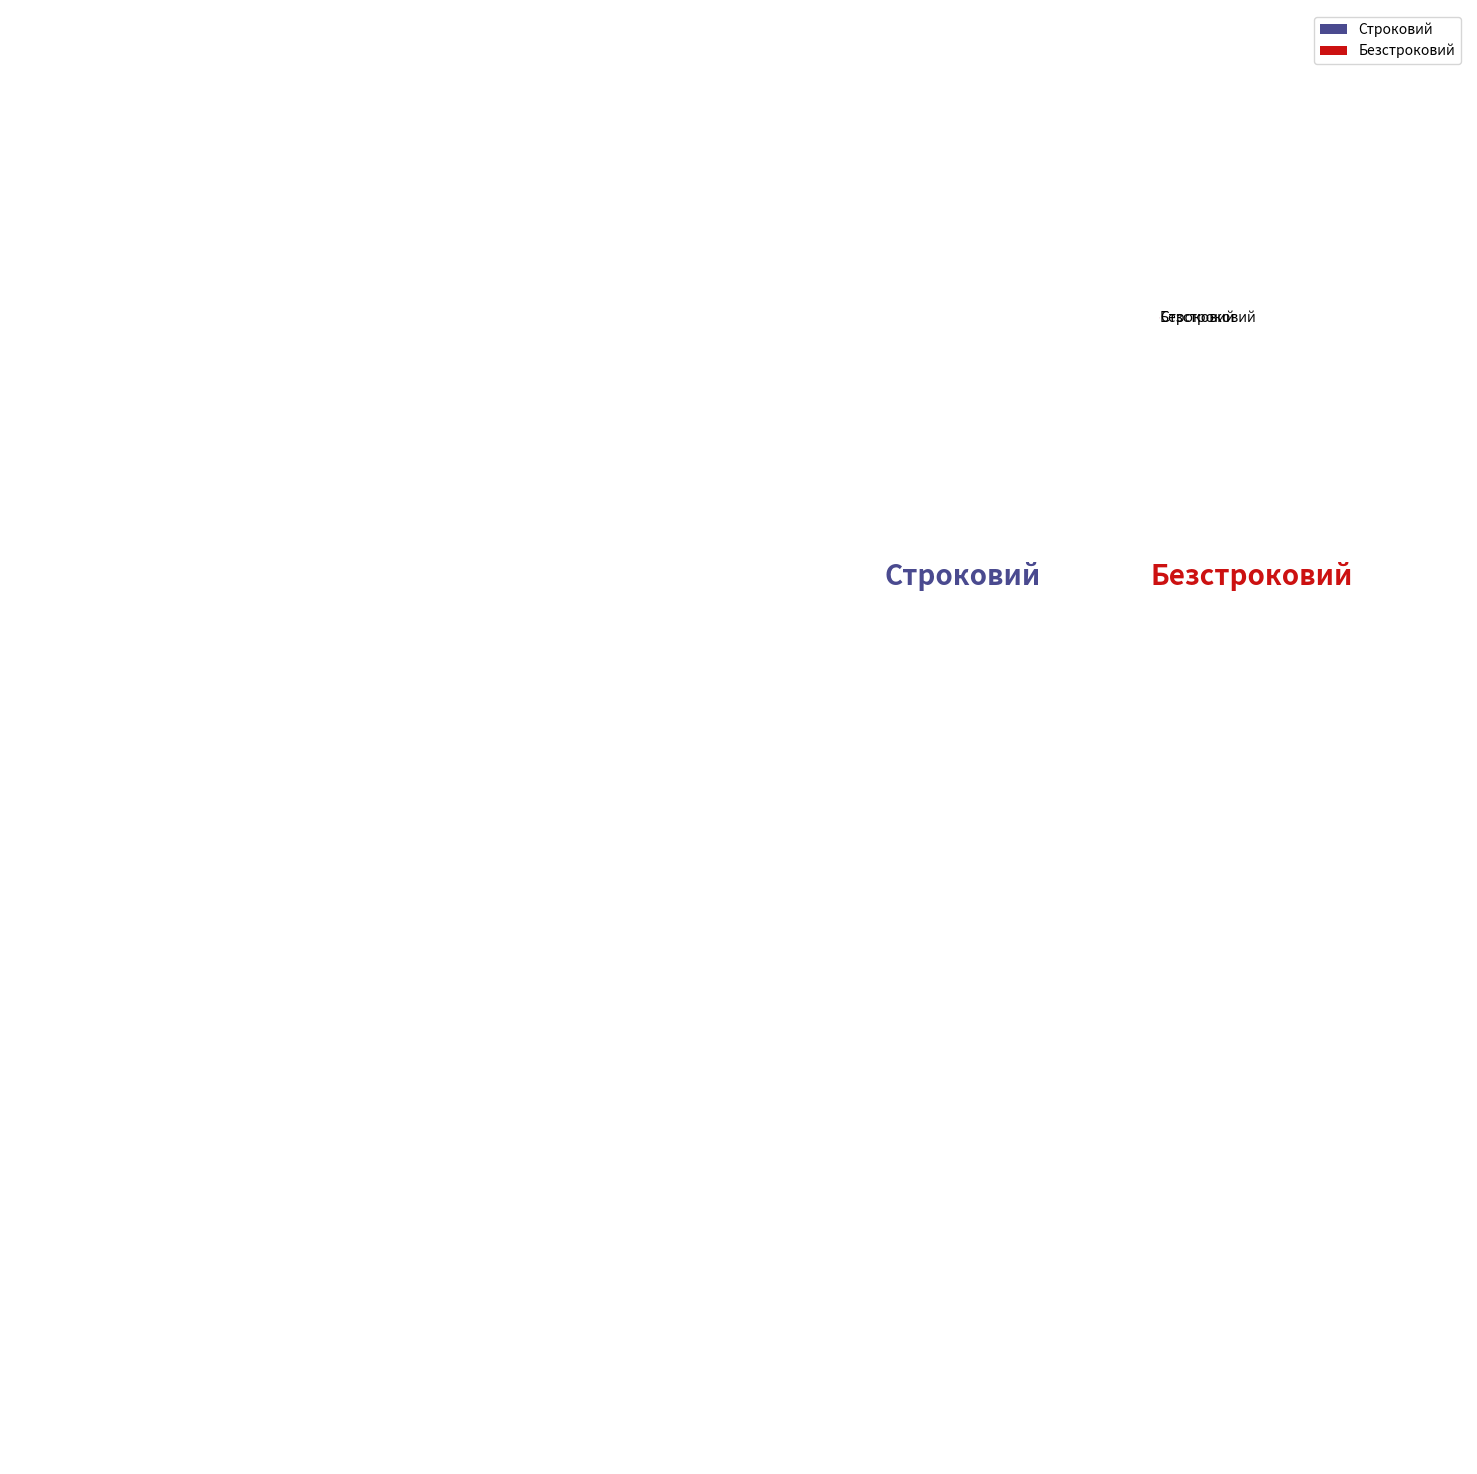

What is the majority slice?

Безстроковий